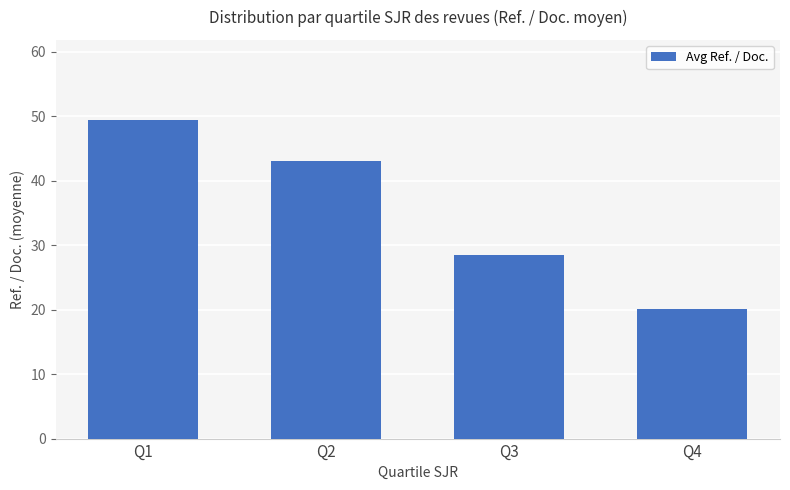

What is the ratio of the value at Q4 to the value at Q1?

0.4